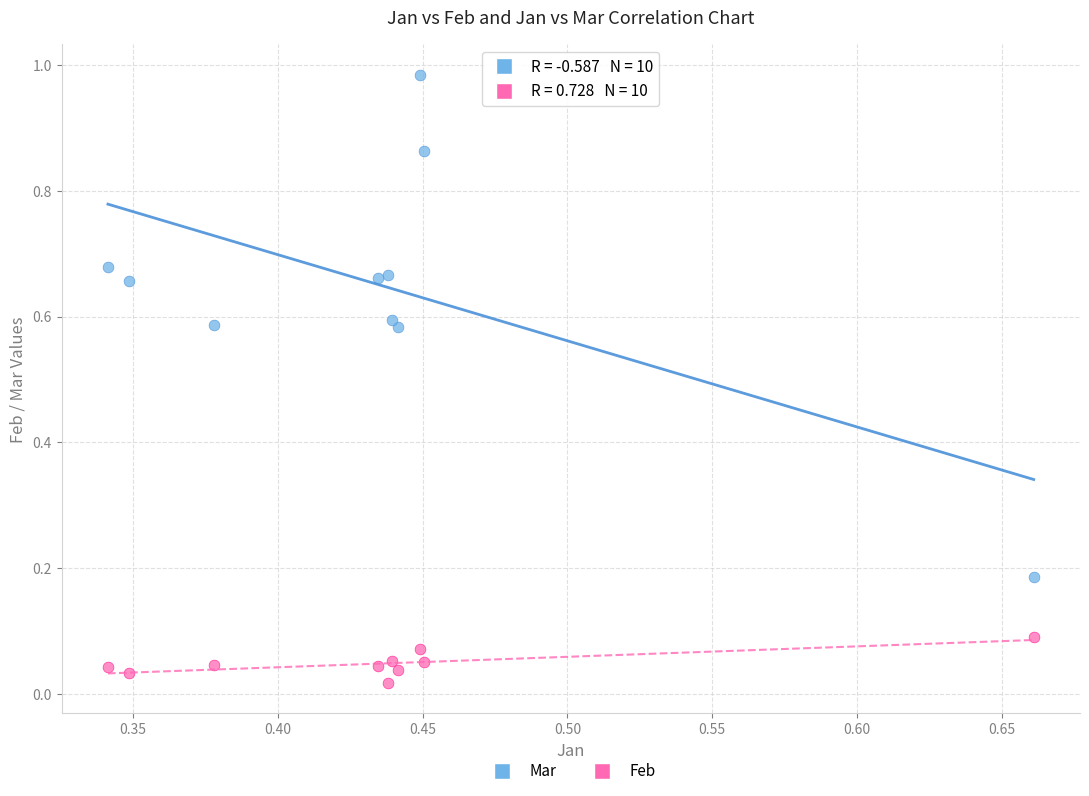

Which series contains the lowest Y value?

Feb